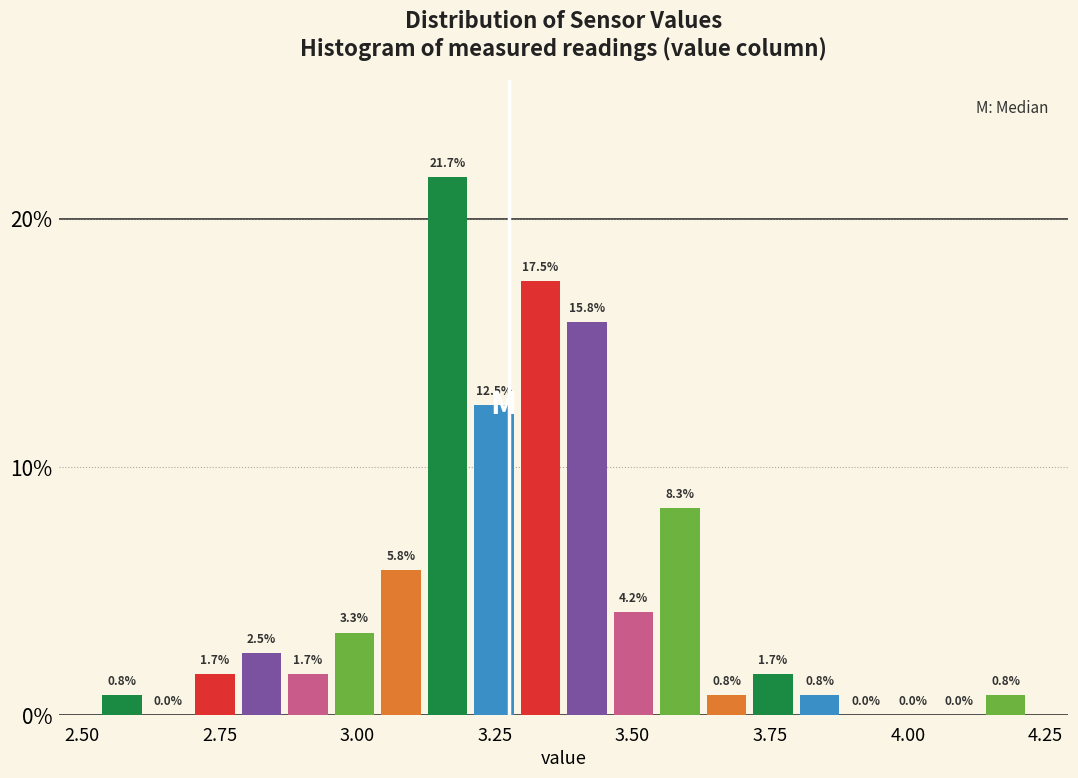

Around what value on the x-axis is the tallest bar? Give the approximate position of its centre, as read against the axis.

3.15